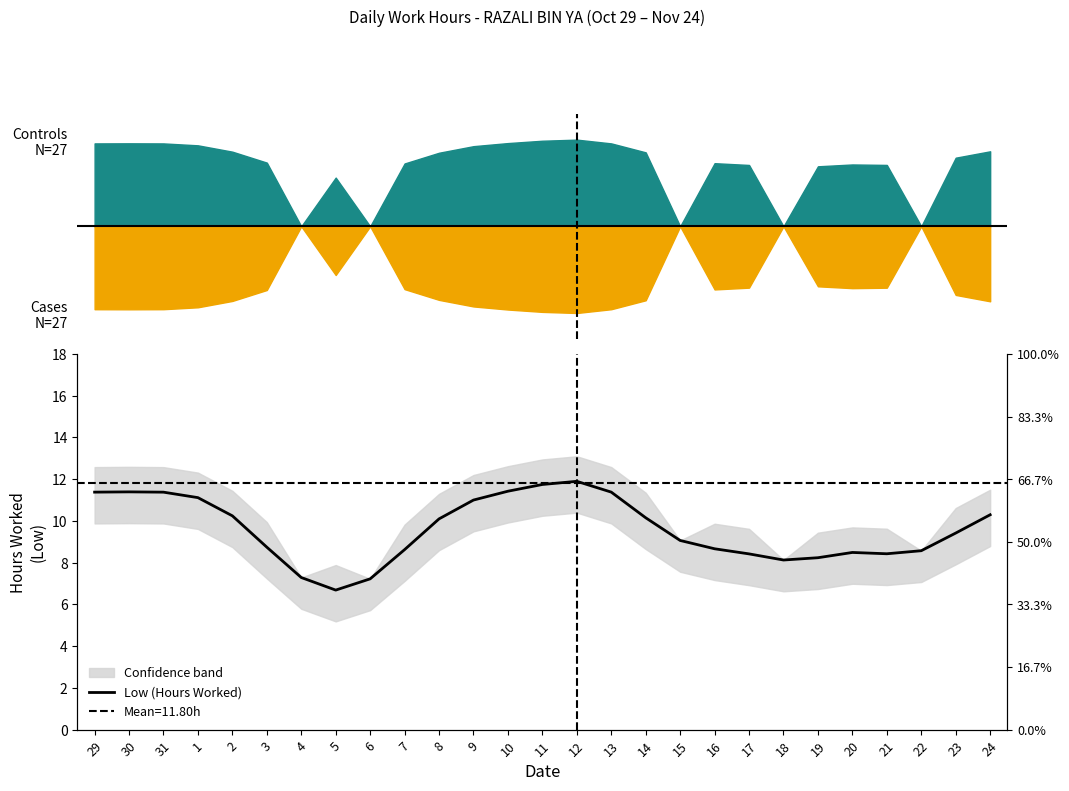

True or false: the data shows 9.4 at 23.

True